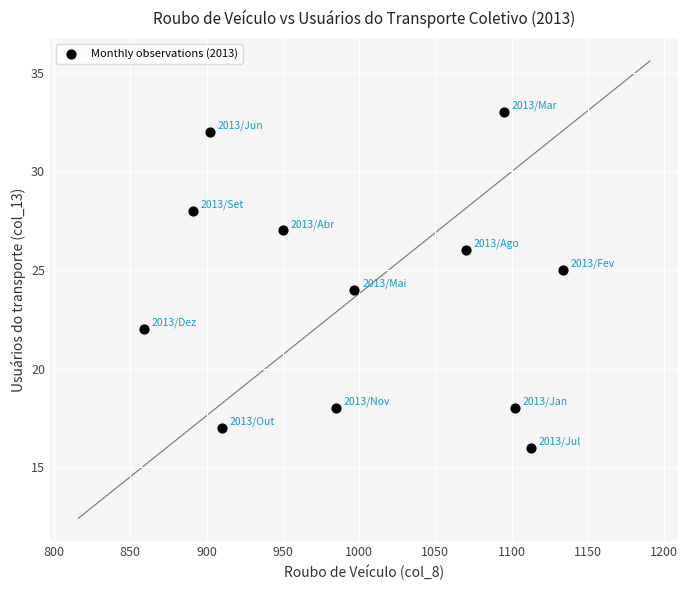

What is the range of Y values (max minus min)?

17